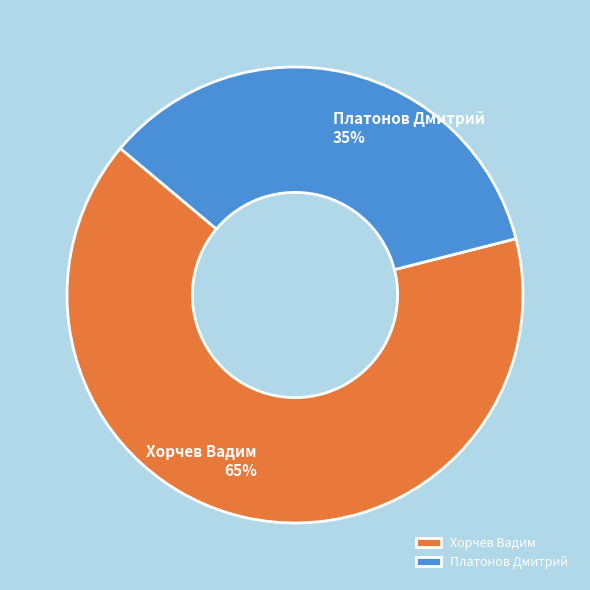

What percentage is the Хорчев Вадим slice, to the nearest percent?

65%